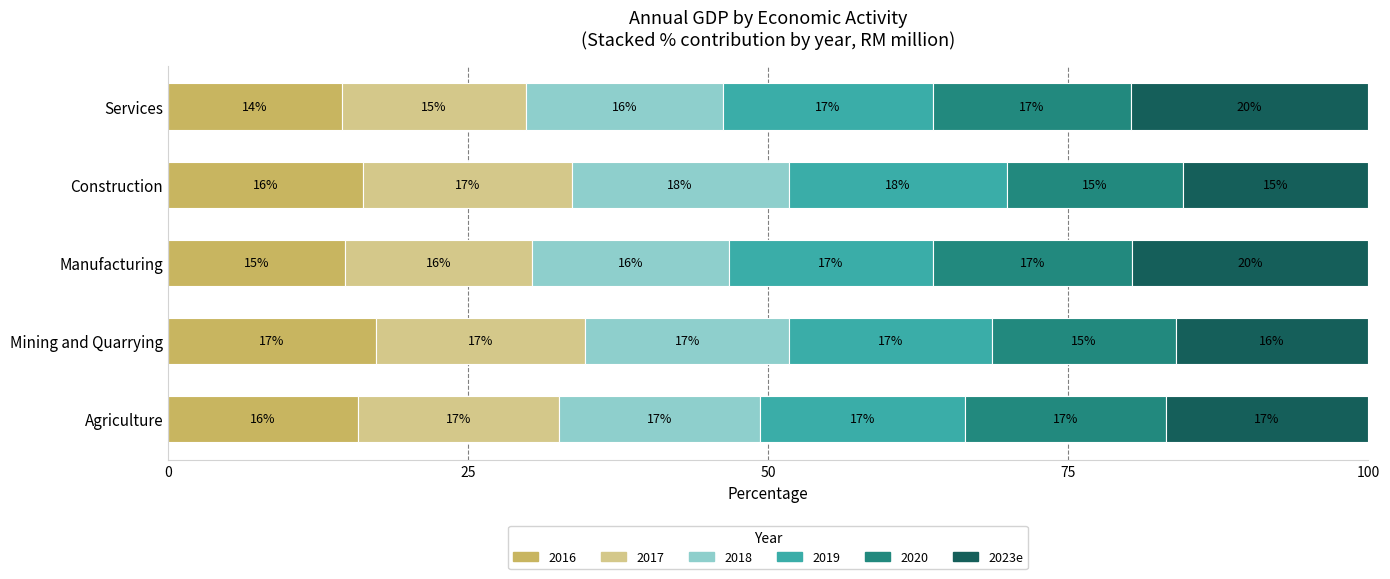

At which label does 2016 reach its peak?

Mining and Quarrying